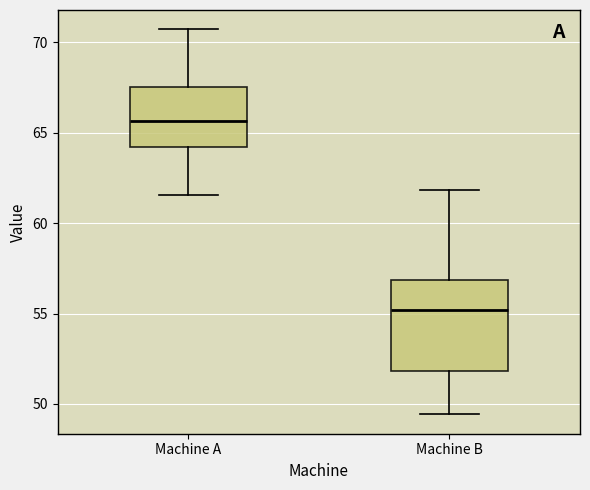

Which box has the highest median line?

Machine A